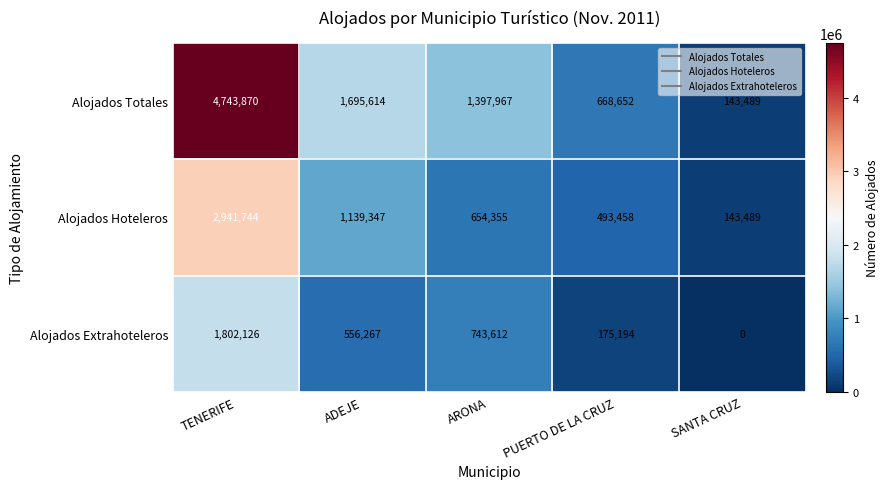

Which series has the widest spread of values?

Alojados Totales